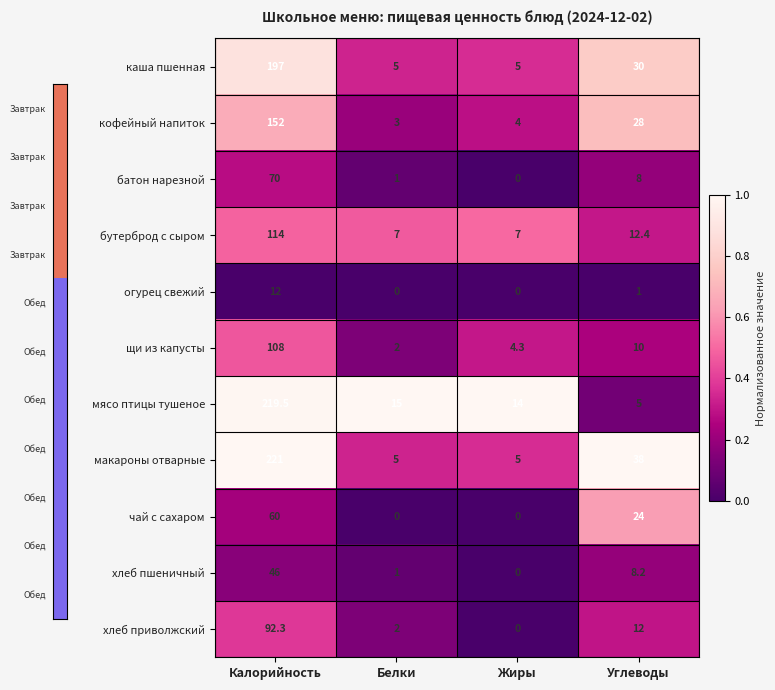

At which label does мясо птицы тушеное first exceed 15?

Калорийность